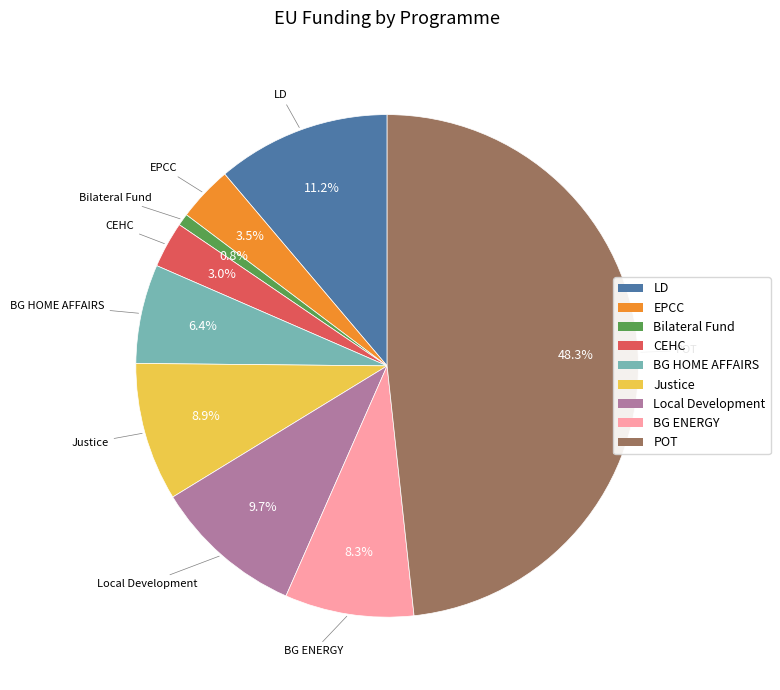

Which slice is the smallest?

Bilateral Fund